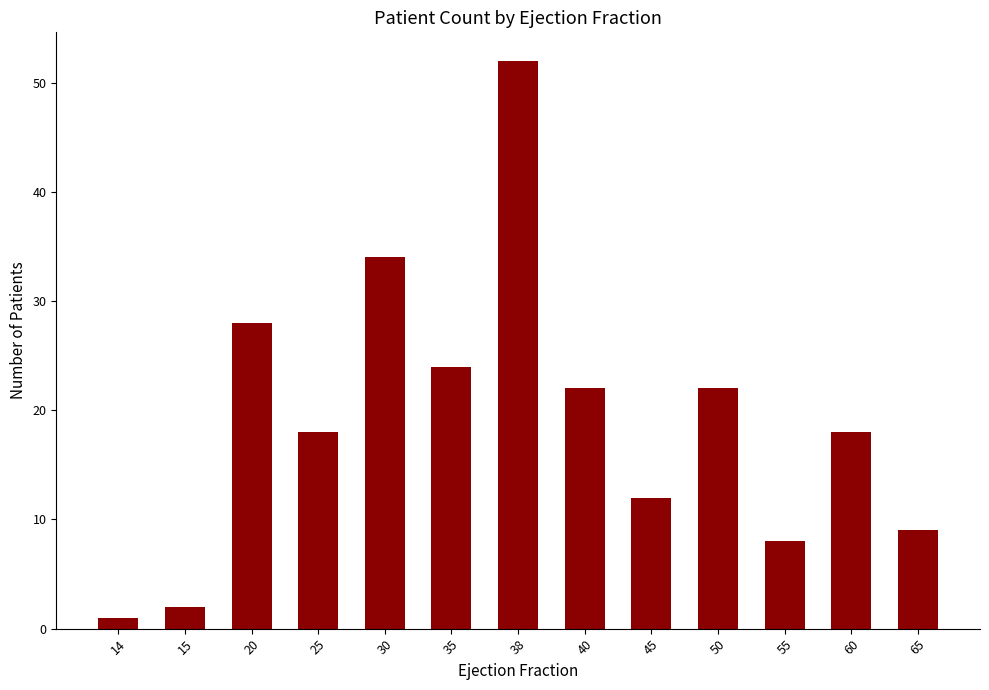

What is the ratio of the value at 15 to the value at 14?

2.0